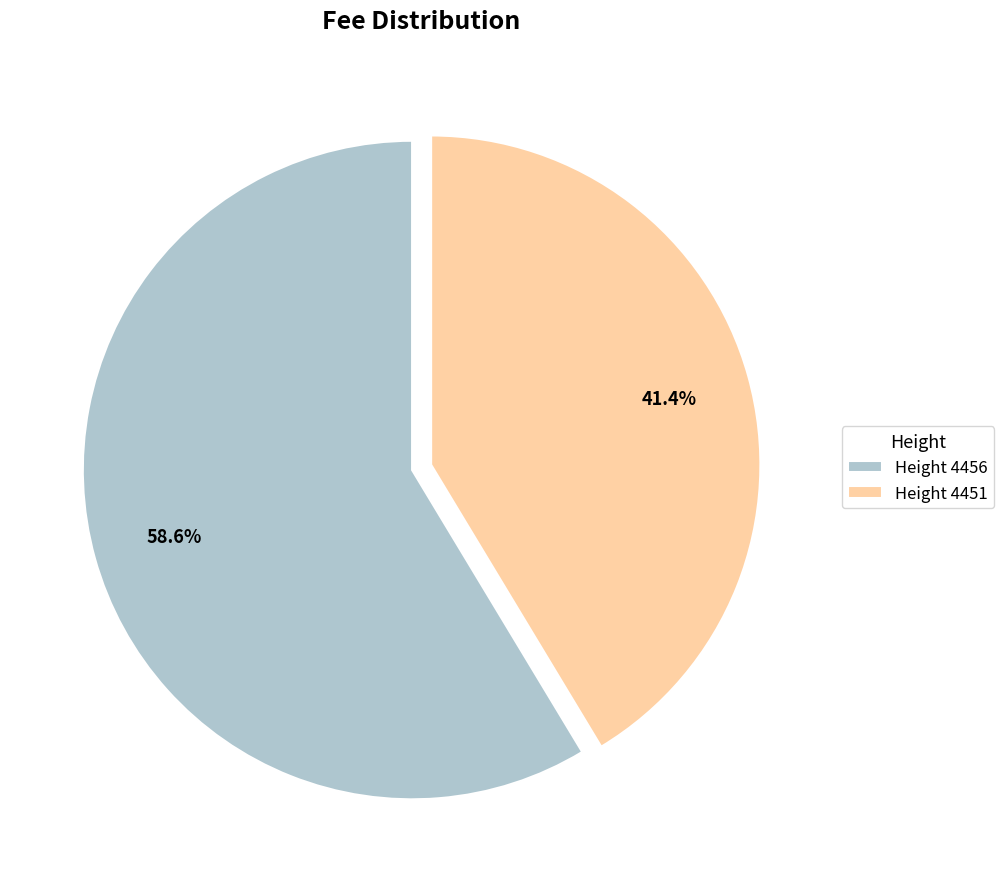

Does any single category account for the majority?

Yes